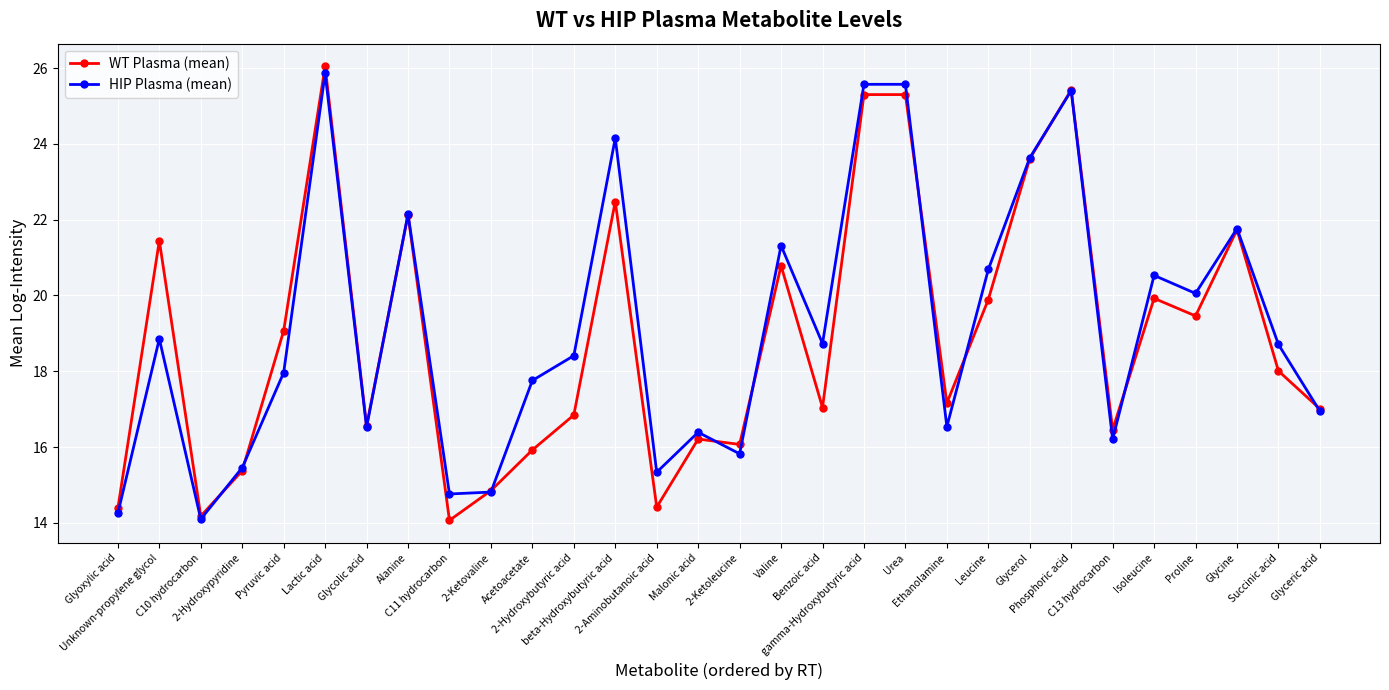

True or false: WT Plasma (mean) has a value of 17.0 at Benzoic acid.

True